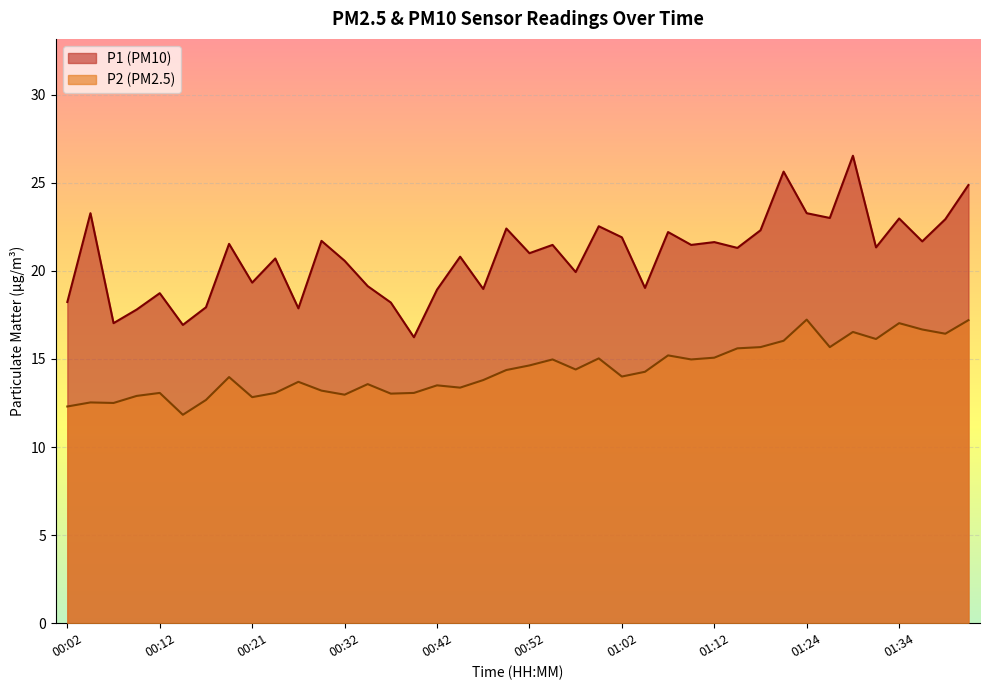

Which has a higher value, 00:21 or 01:29?

01:29